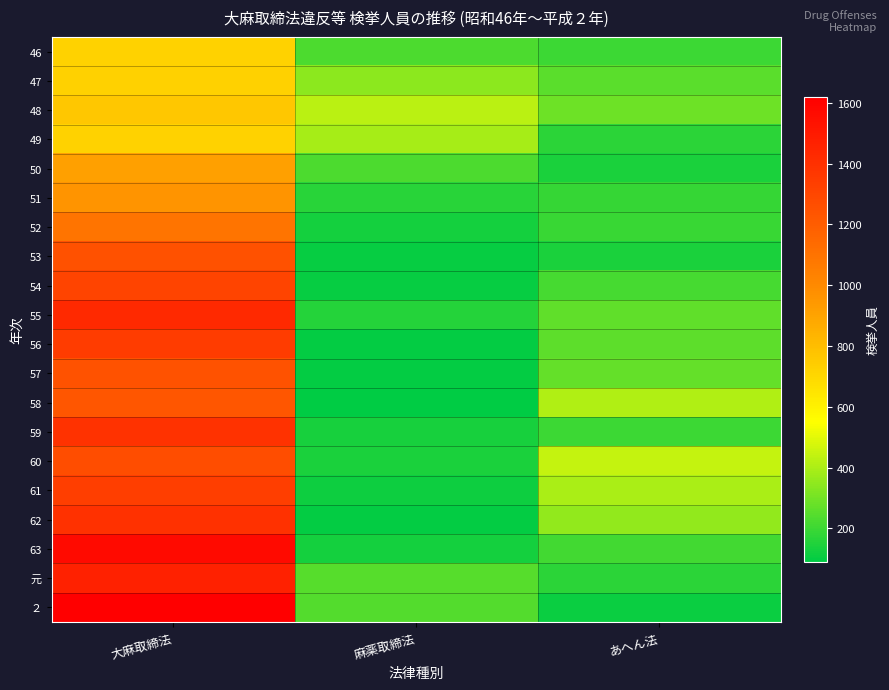

Count the number of categories in the chart.

3